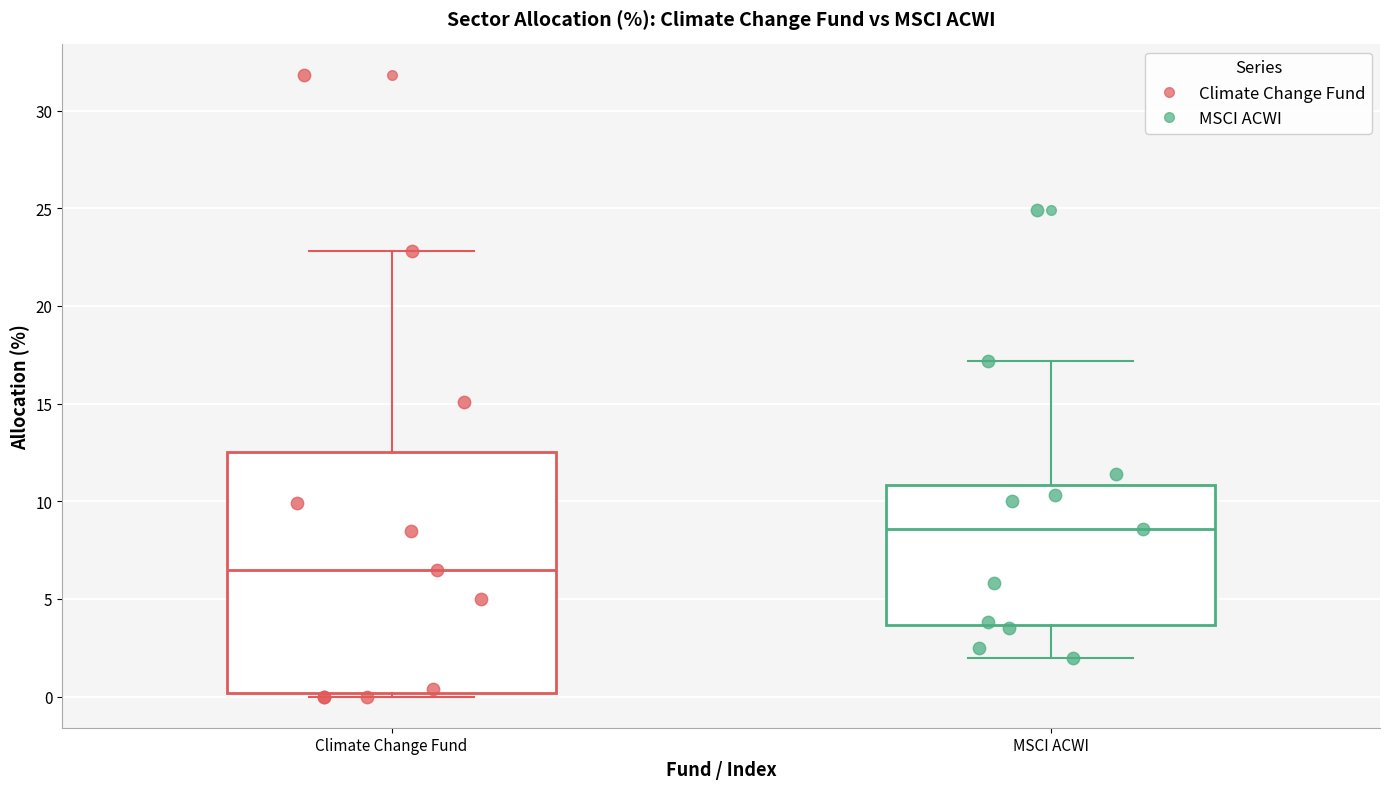

Reading left to right, transcribe this box plot: for each box, give where its median line is, the range the box spans, and where its two whiskers end, as read against the y-axis. The values are not printed on the chart, so give them approximately, as read against the axis.

Climate Change Fund: median 6.5, box 0.0 to 12.5, whiskers 0.0 (just below the box's lower edge) to 23.0
MSCI ACWI: median 8.5, box 3.5 to 11.0, whiskers 2.0 to 17.0